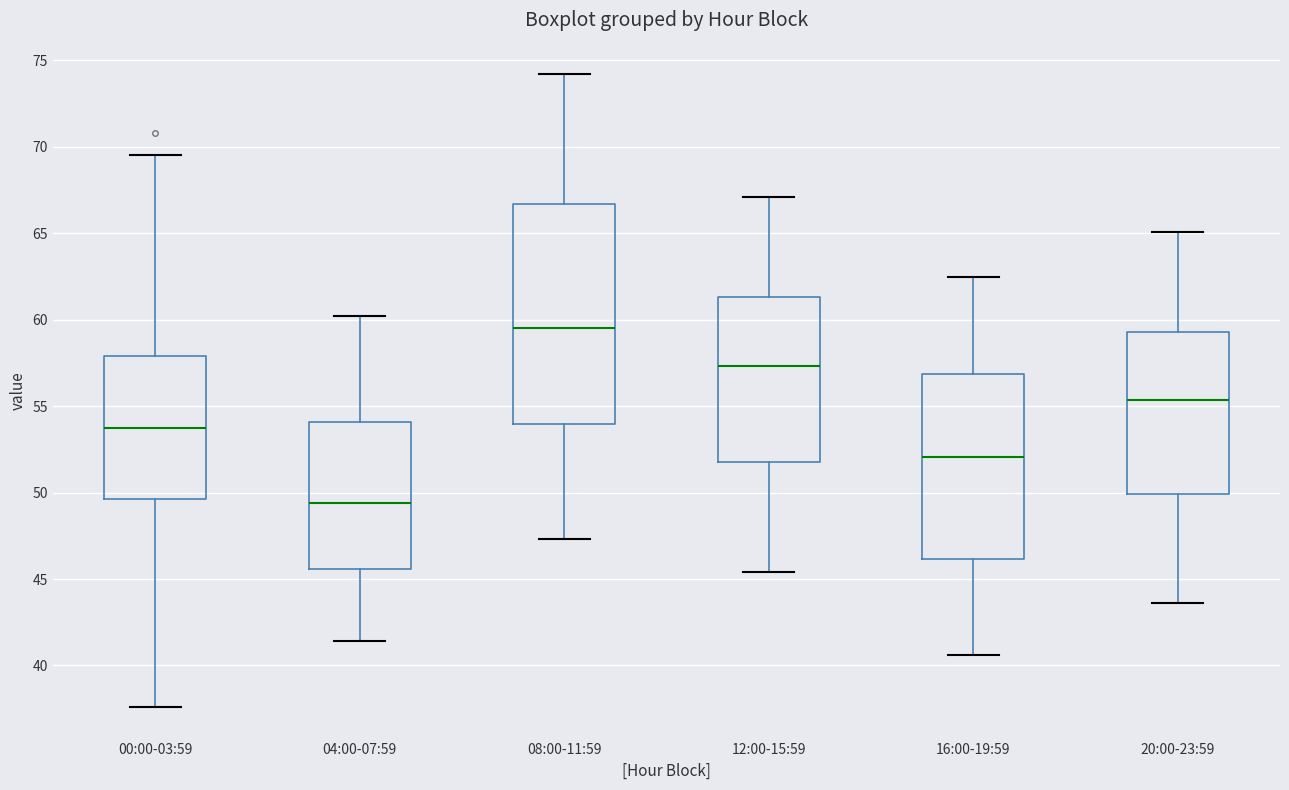

Which box has the highest median line?

08:00-11:59